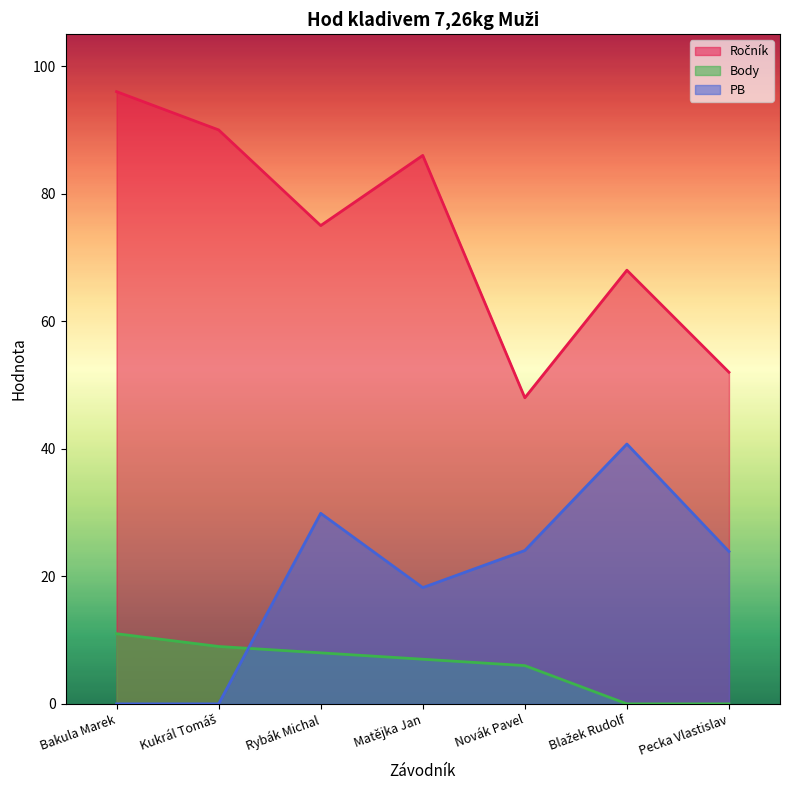

How many values in the Body series exceed 7?

3